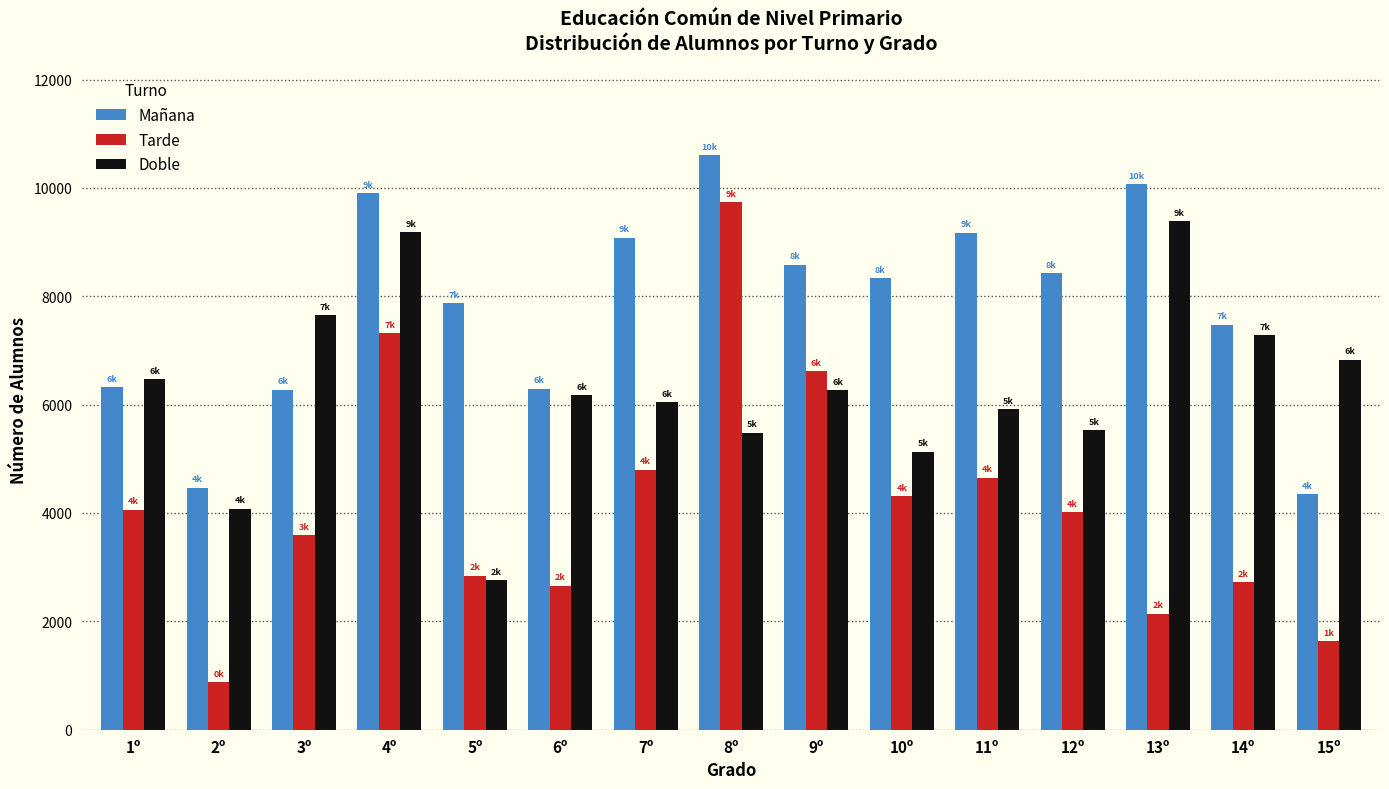

What is the minimum value shown in the chart?

875